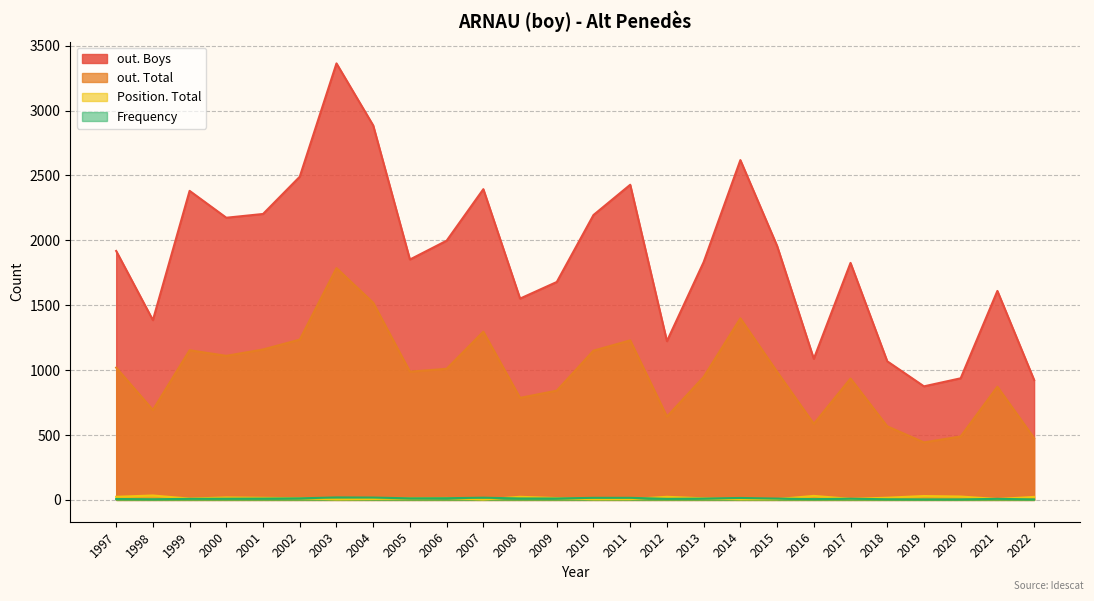

At which category is the sum across all series the highest?

2003